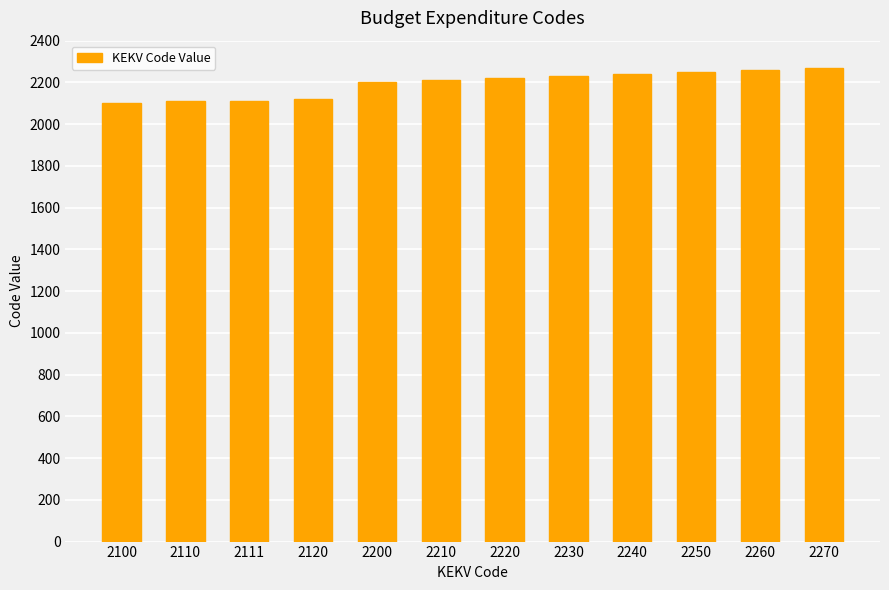

How many data points are less than 2220?

6